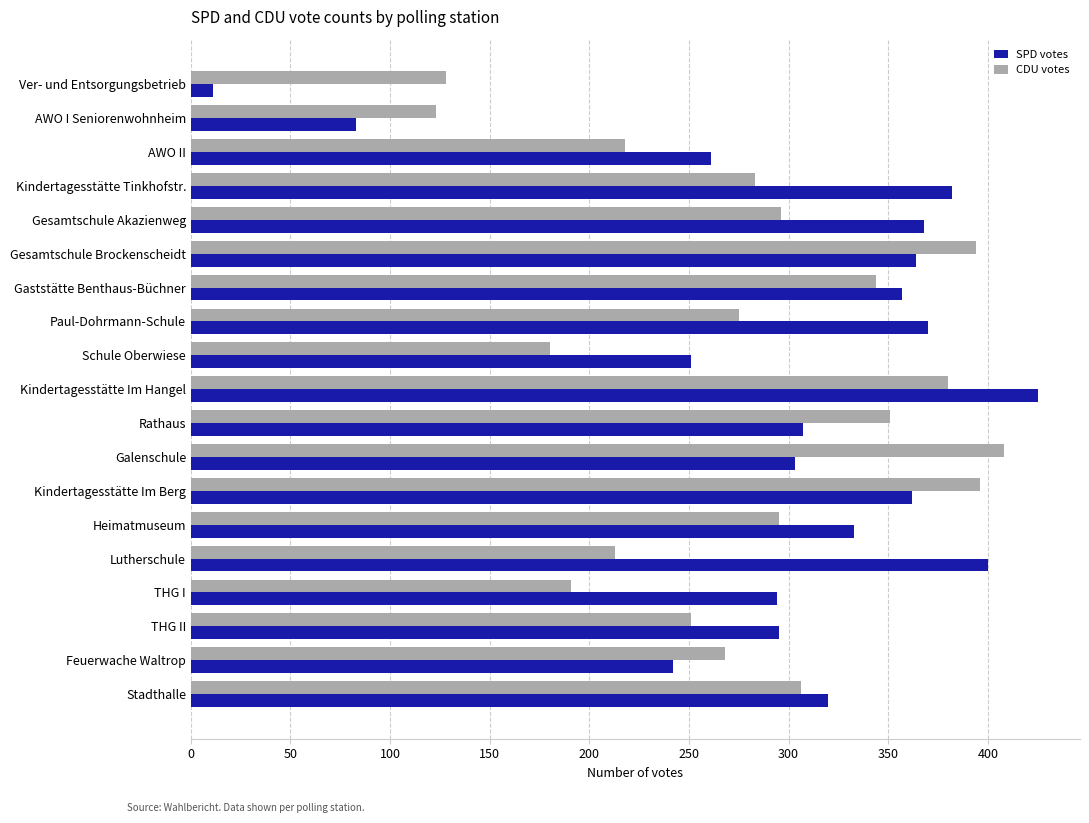

Rank the series by their average value, from highest to lowest.

SPD votes, CDU votes